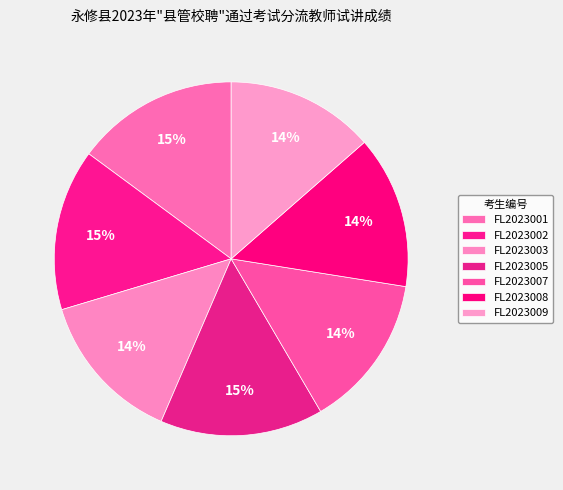

Which category has the biggest portion of the pie?

FL2023005